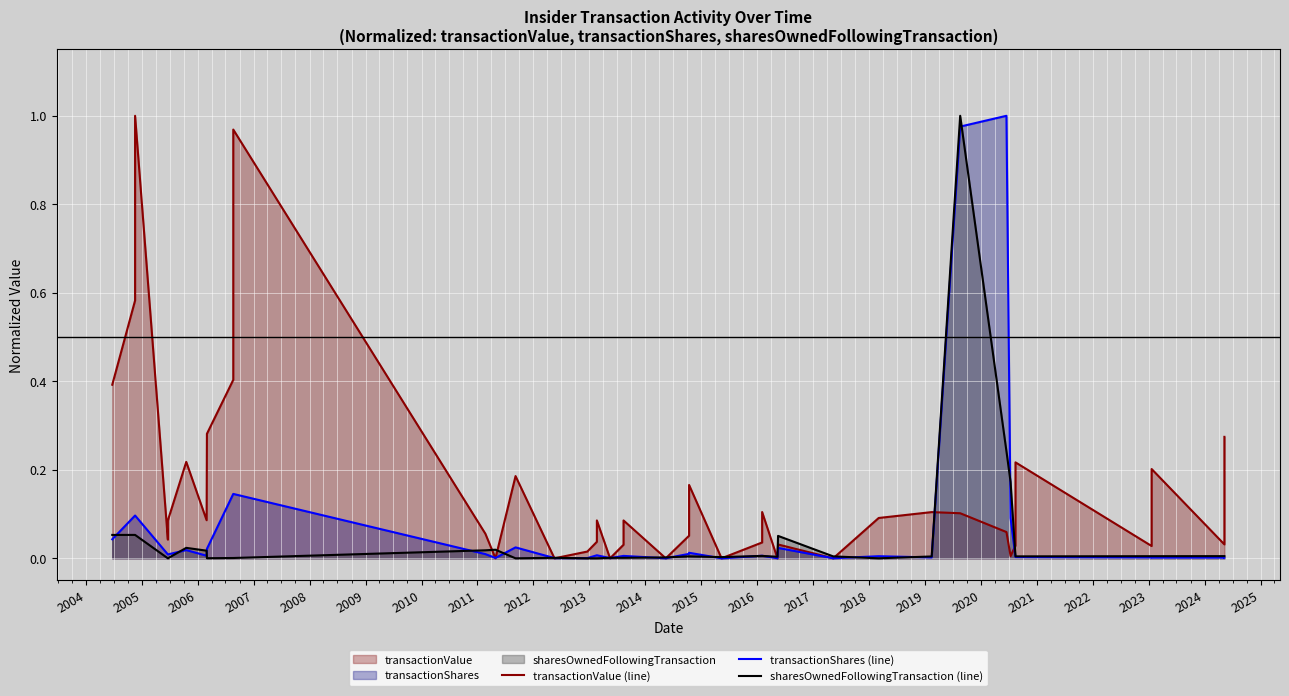

True or false: transactionValue (line) has more than 0 interior local peaks.

True